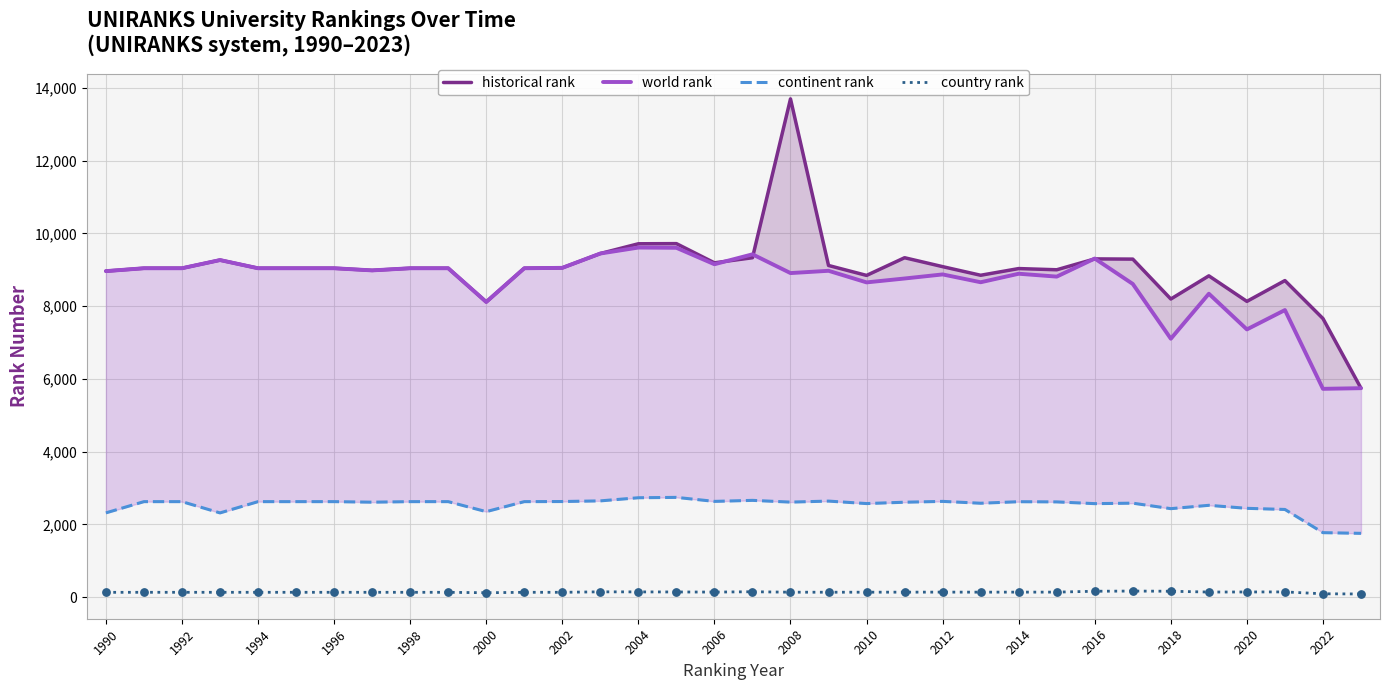

Which series has the largest total across all categories?

historical rank